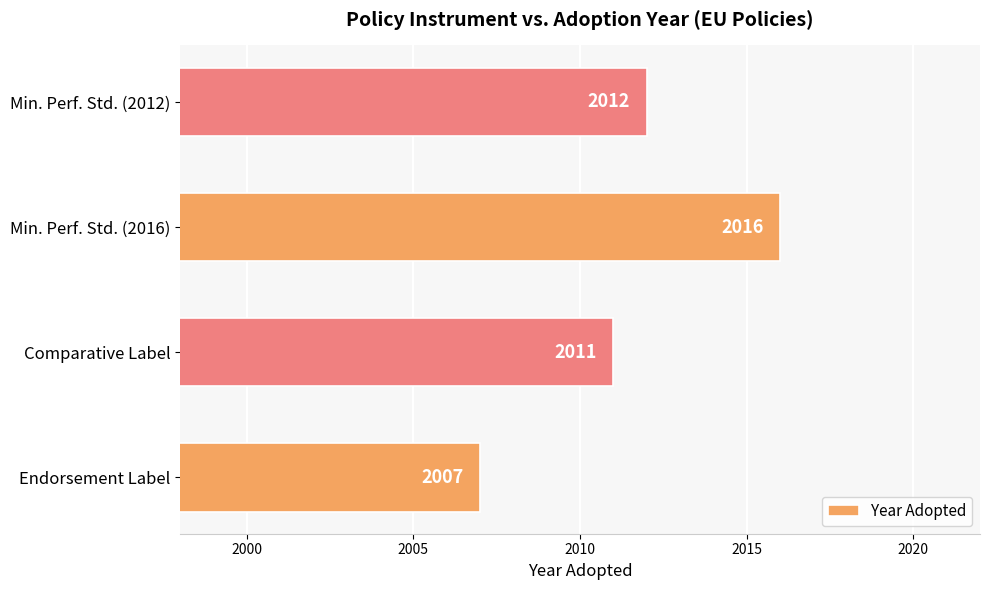

The value at Endorsement Label is 2007. True or false?

True